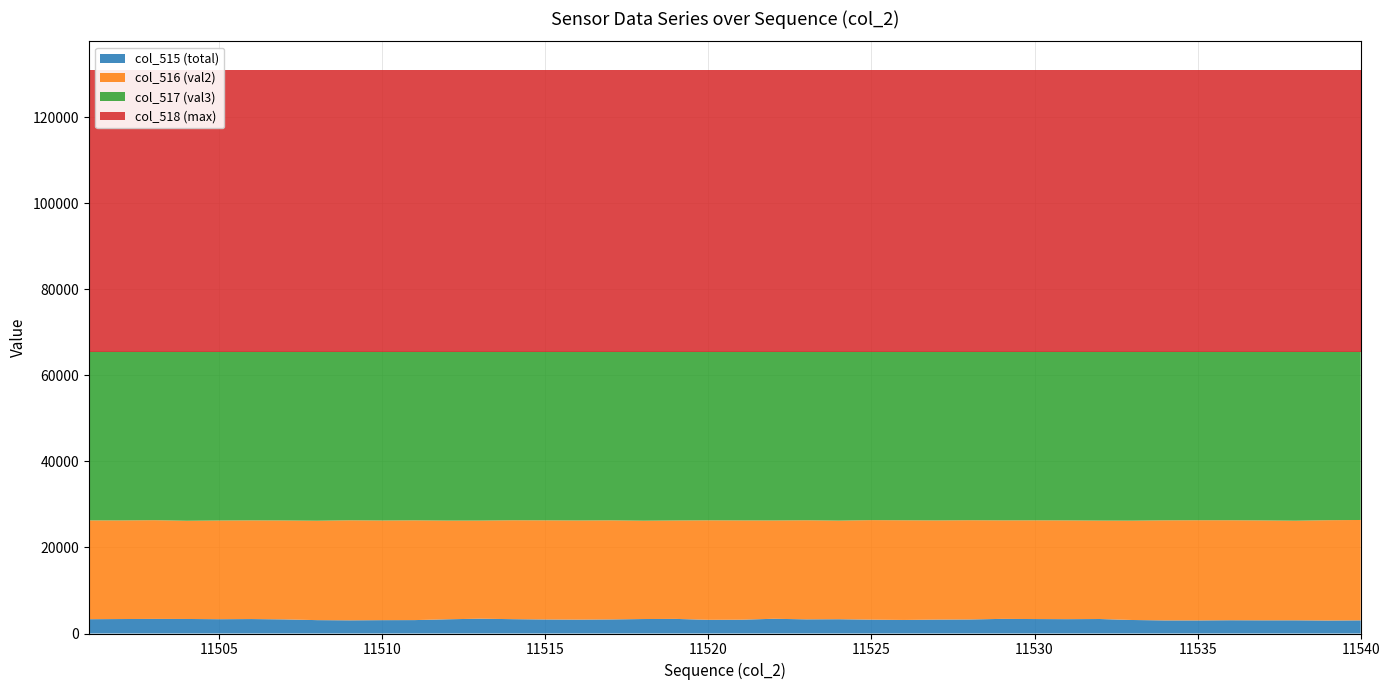

Reading left to right, extract all data points from this chart.

col_515 (total): 11501=3327	11502=3363	11503=3391	11504=3377	11505=3325	11506=3359	11507=3282	11508=3108	11509=3063	11510=3104	11511=3117	11512=3307	11513=3440	11514=3334	11515=3261	11516=3226	11517=3271	11518=3363	11519=3393	11520=3181	11521=3207	11522=3421	11523=3294	11524=3321	11525=3222	11526=3152	11527=3235	11528=3263	11529=3396	11530=3360	11531=3335	11532=3367	11533=3138	11534=3042	11535=3040	11536=3084	11537=3063	11538=3066	11539=3016	11540=3055
col_516 (val2): 11501=22963	11502=22918	11503=22950	11504=22824	11505=22937	11506=22932	11507=22989	11508=23103	11509=23250	11510=23159	11511=23184	11512=22935	11513=22807	11514=22988	11515=23040	11516=23044	11517=23030	11518=22854	11519=22878	11520=23124	11521=23076	11522=22851	11523=23025	11524=22913	11525=23131	11526=23163	11527=23048	11528=23069	11529=22899	11530=22944	11531=22951	11532=22876	11533=23090	11534=23264	11535=23285	11536=23239	11537=23218	11538=23149	11539=23319	11540=23329
col_517 (val3): 11501=39245	11502=39254	11503=39194	11504=39334	11505=39273	11506=39244	11507=39264	11508=39324	11509=39222	11510=39272	11511=39234	11512=39293	11513=39288	11514=39213	11515=39234	11516=39265	11517=39234	11518=39318	11519=39264	11520=39230	11521=39252	11522=39263	11523=39216	11524=39301	11525=39182	11526=39220	11527=39252	11528=39203	11529=39240	11530=39231	11531=39249	11532=39292	11533=39307	11534=39229	11535=39210	11536=39212	11537=39254	11538=39320	11539=39200	11540=39151
col_518 (max): 11501=65535	11502=65535	11503=65535	11504=65535	11505=65535	11506=65535	11507=65535	11508=65535	11509=65535	11510=65535	11511=65535	11512=65535	11513=65535	11514=65535	11515=65535	11516=65535	11517=65535	11518=65535	11519=65535	11520=65535	11521=65535	11522=65535	11523=65535	11524=65535	11525=65535	11526=65535	11527=65535	11528=65535	11529=65535	11530=65535	11531=65535	11532=65535	11533=65535	11534=65535	11535=65535	11536=65535	11537=65535	11538=65535	11539=65535	11540=65535